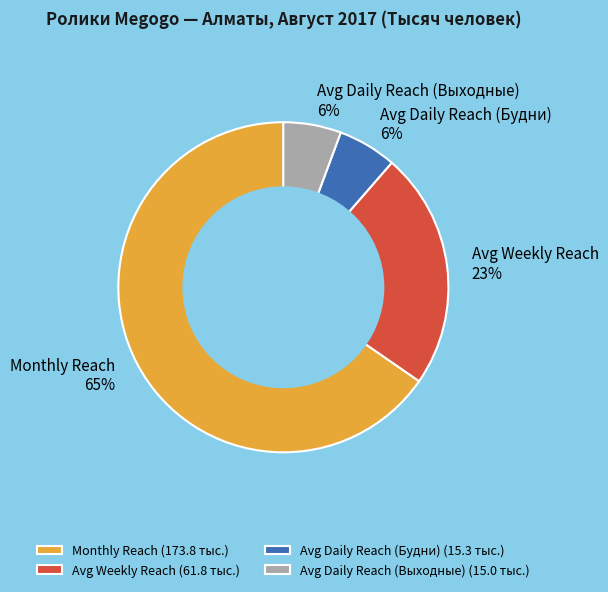

What is the ratio of the value at Monthly Reach to the value at Avg Weekly Reach?

2.8